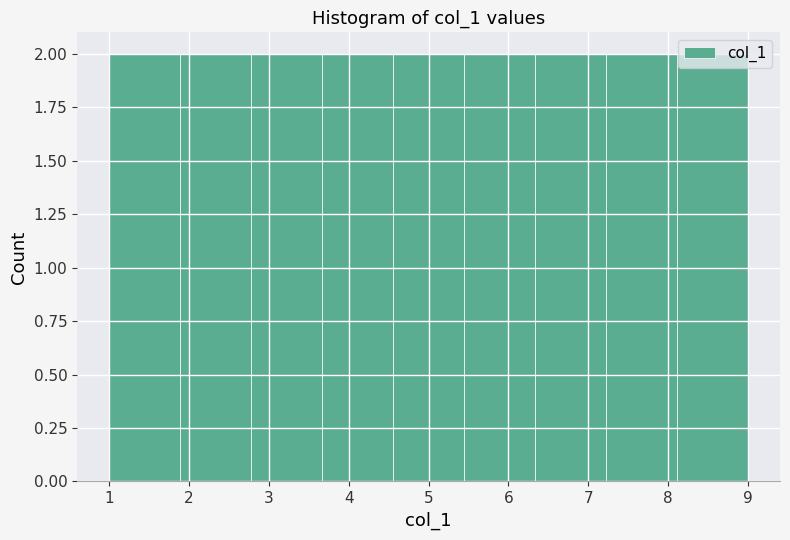

What is the height of the bar covering 6.3 to 7.2 on the x-axis? Neither the bar edges nor the heights are printed on the chart, so give them approximately, as read against the axes.

2